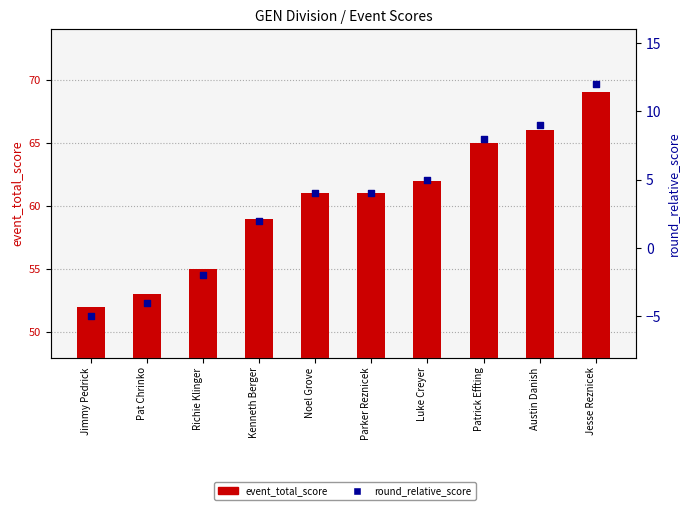

Which series has the largest Y range (max minus min)?

event_total_score